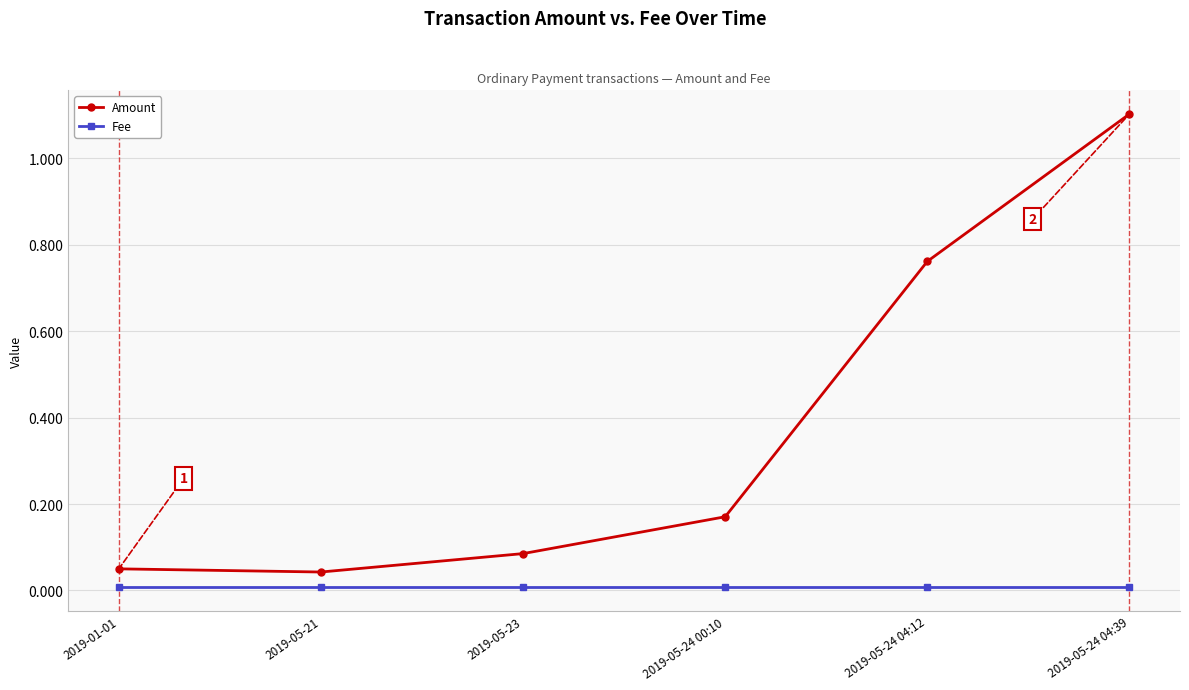

Is this an area chart (filled region under the line)?

No